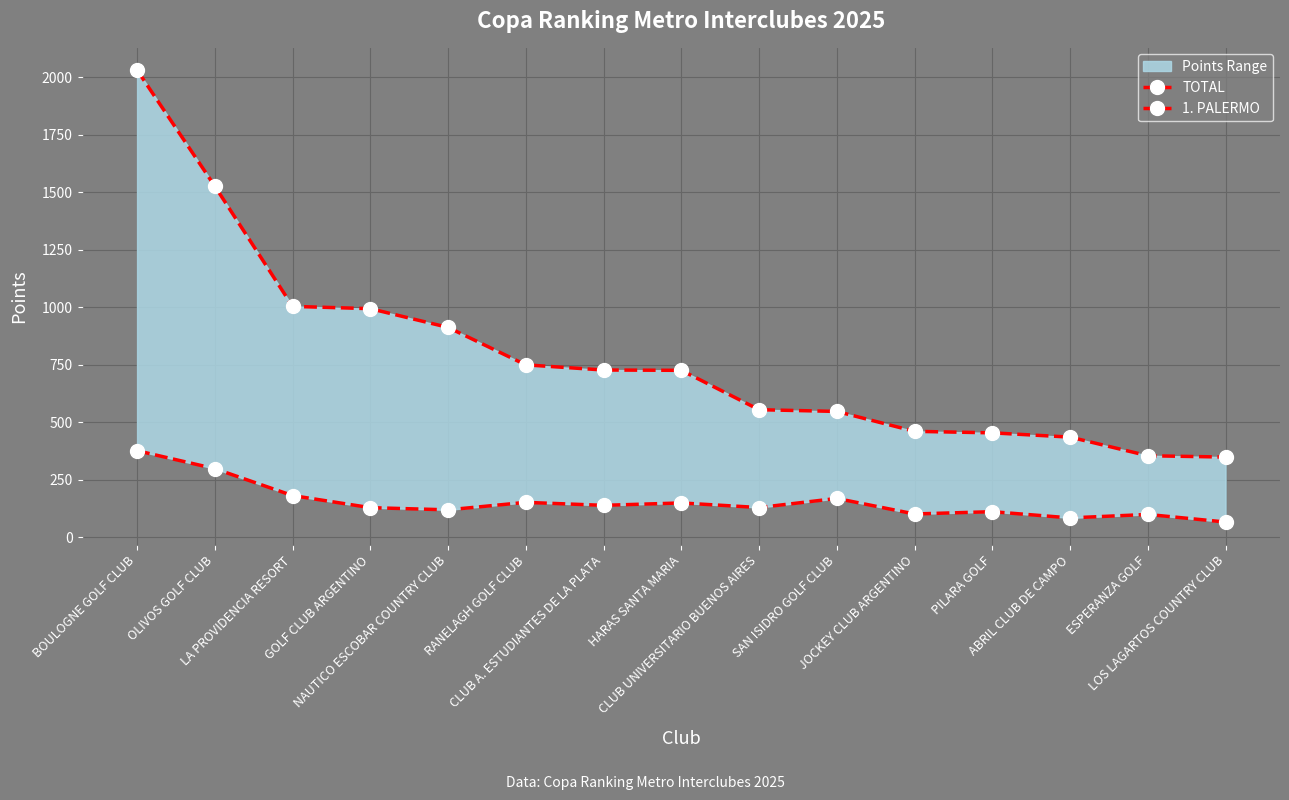

How many interior local valleys does the 1. PALERMO series have?

5